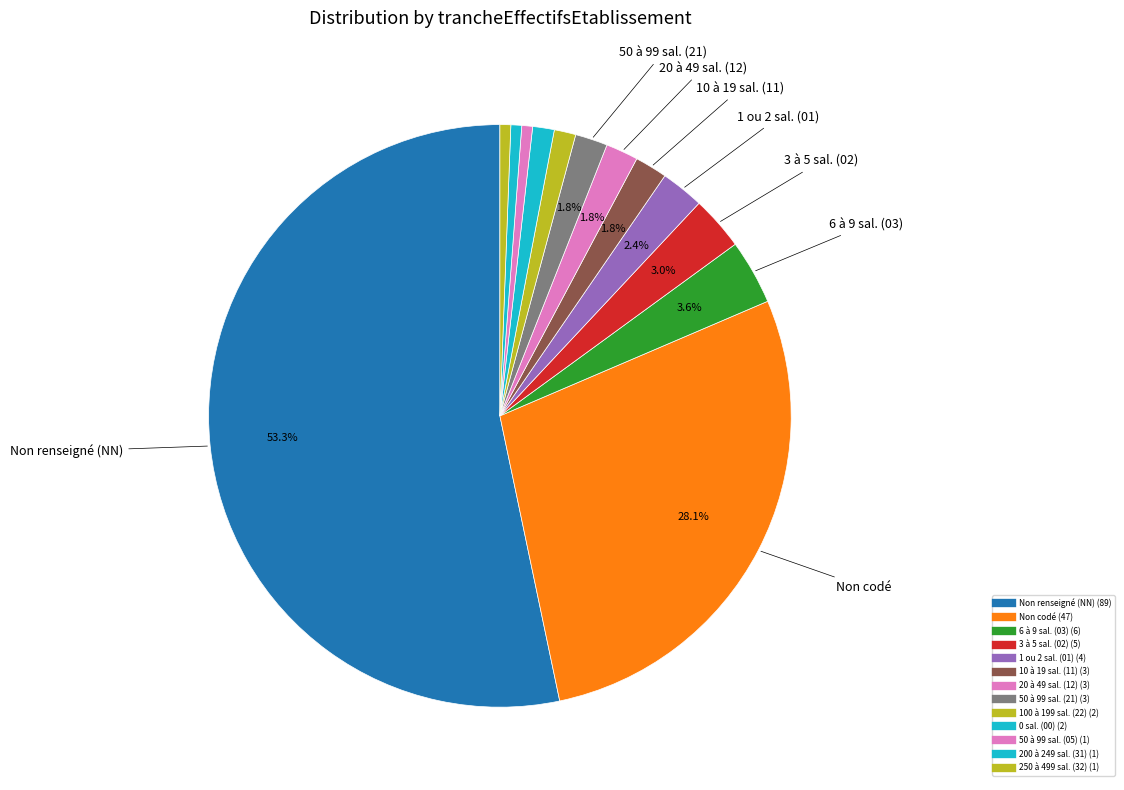

Count the number of slices in the pie.

13